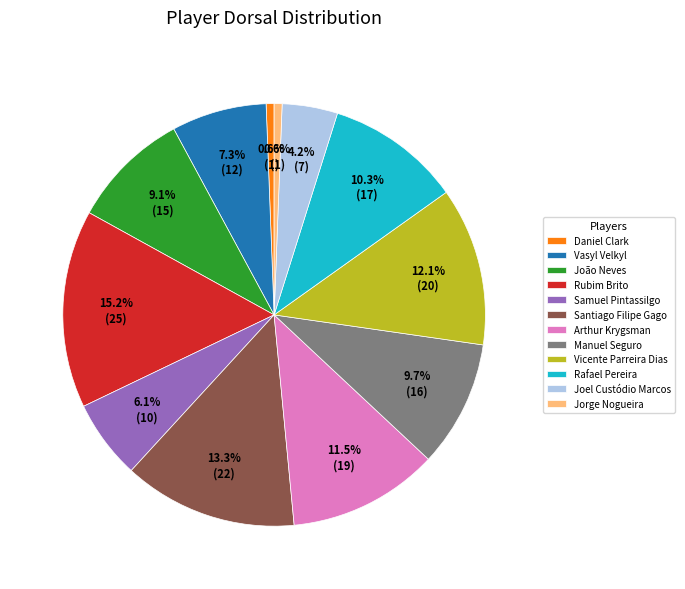

Do Arthur Krygsman and Samuel Pintassilgo together represent more than half of the pie?

No